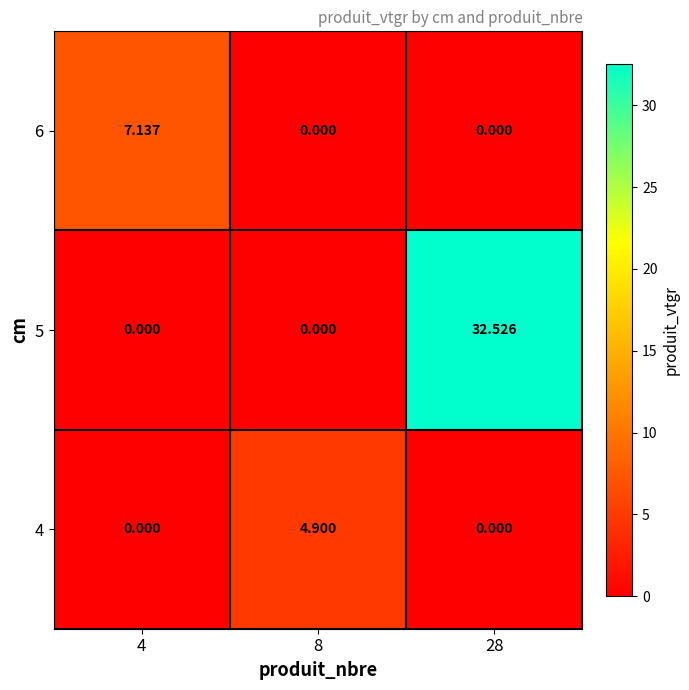

Count the number of data series in this chart.

3